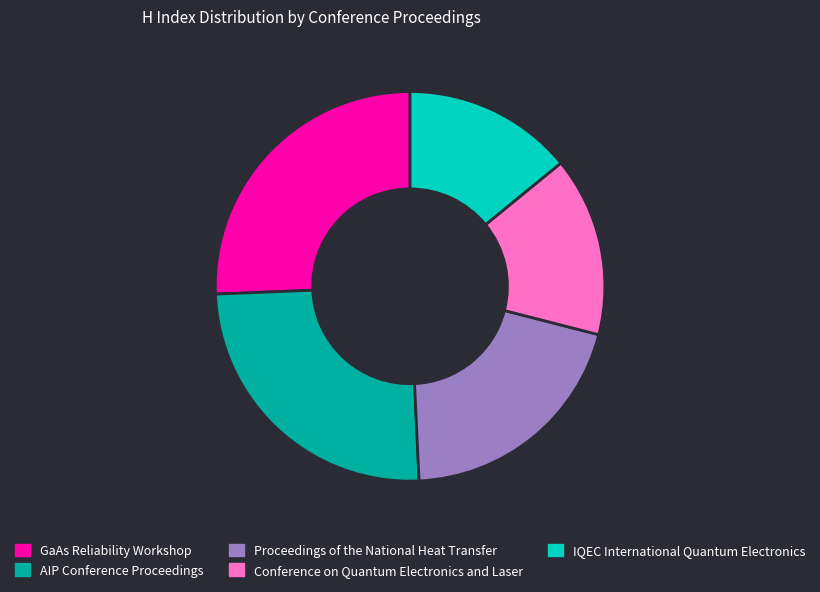

Which category has the biggest portion of the pie?

GaAs Reliability Workshop